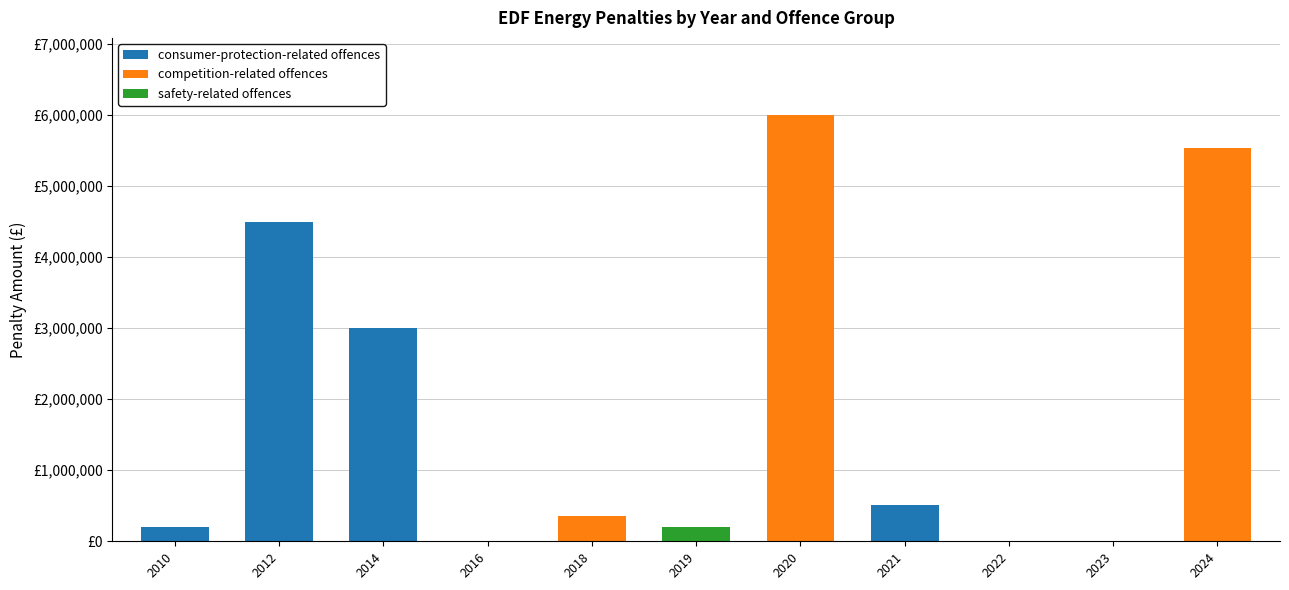

The competition-related offences series shows 3486975 at 2014. True or false?

False